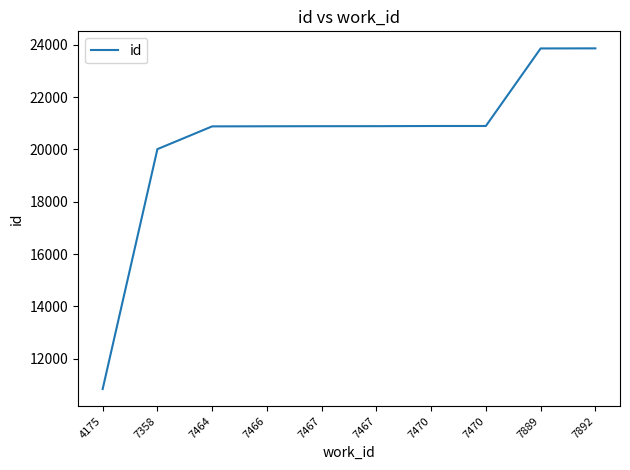

Rank the categories by value from lowest to highest.

4175, 7358, 7464, 7466, 7467, 7467, 7470, 7470, 7889, 7892